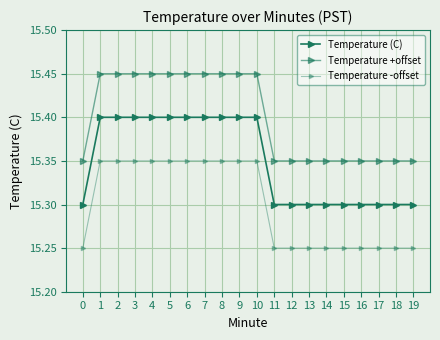

Which series changed the most between 7 and 10?

Temperature (C)